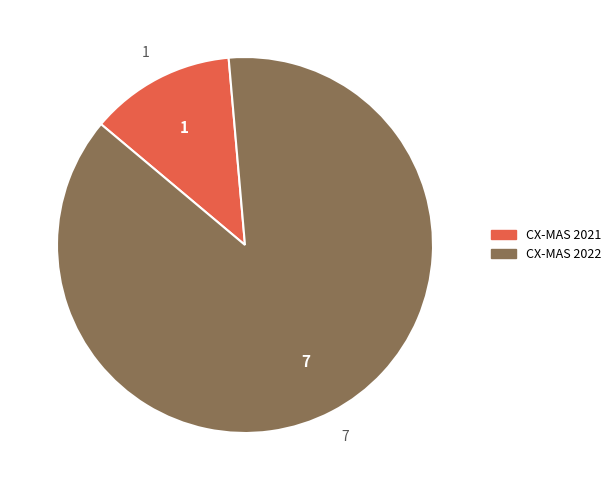

Do CX-MAS 2021 and CX-MAS 2022 together represent more than half of the pie?

Yes